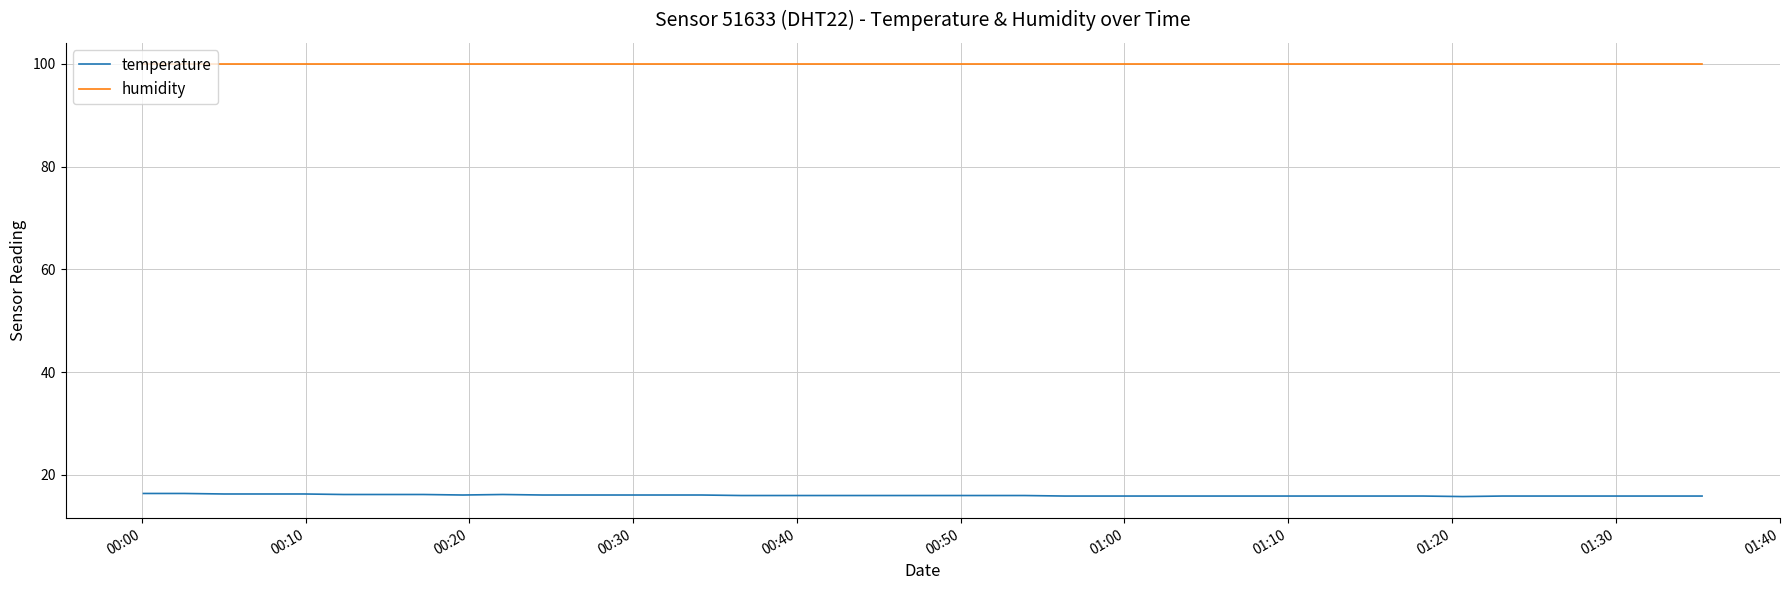

True or false: temperature and humidity cross at least once.

False